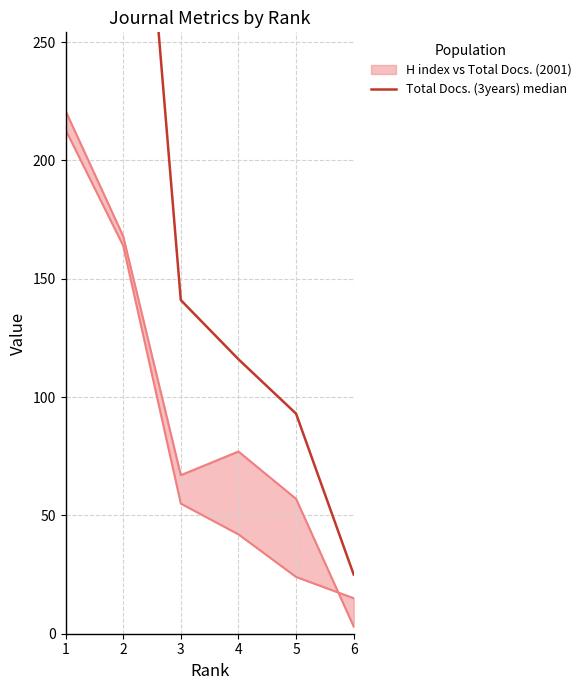

True or false: the data shows 242 at 3.

False